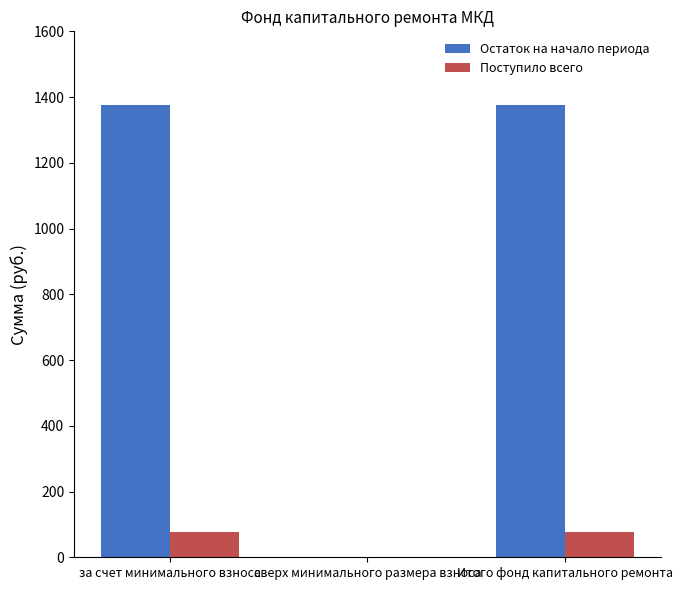

What is the average value of the Остаток на начало периода series?

917.2